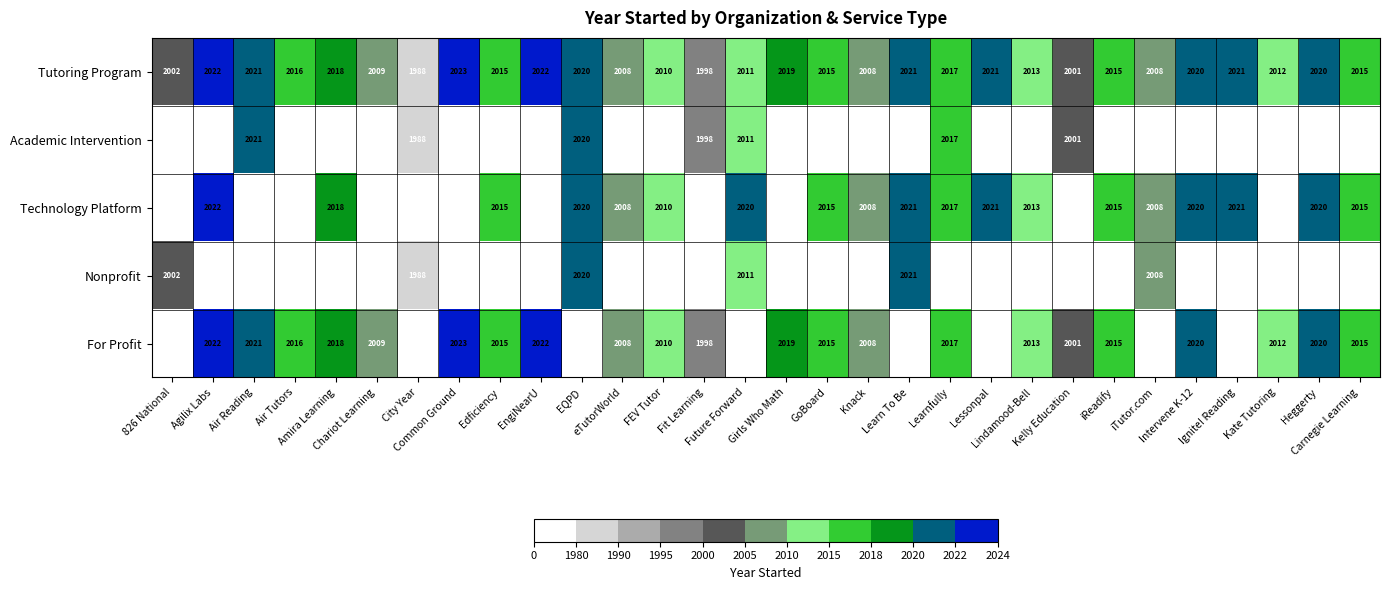

Between City Year and Common Ground, which is larger?

Common Ground